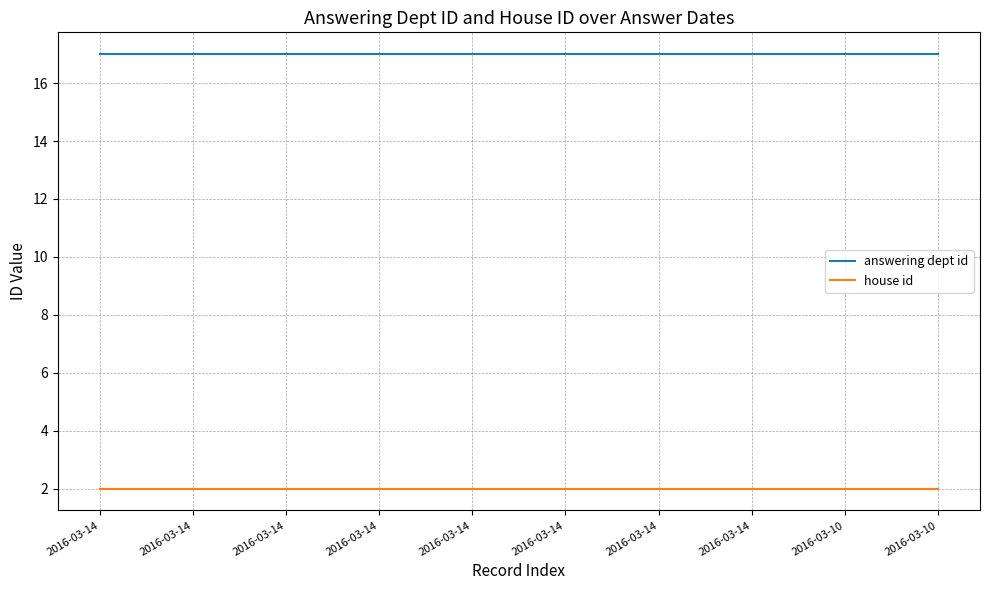

At which category is the sum across all series the highest?

2016-03-14